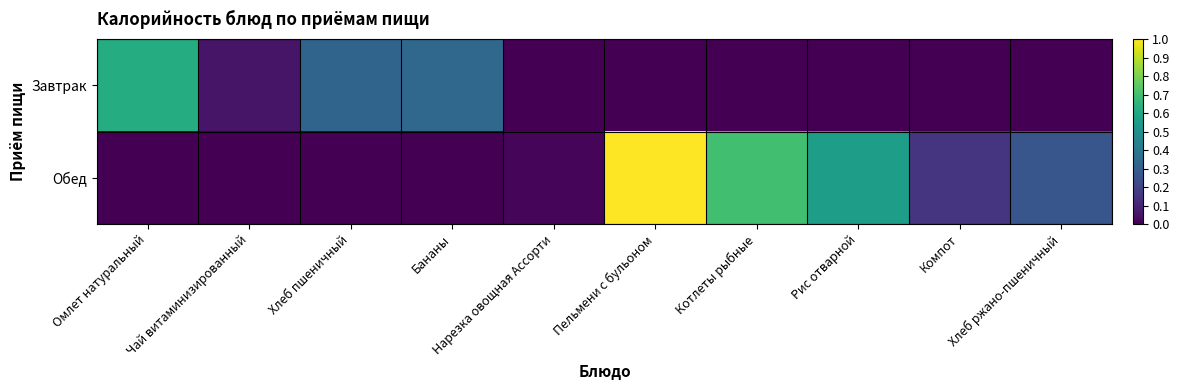

Which series changed the most between Чай витаминизированный and Бананы?

Завтрак